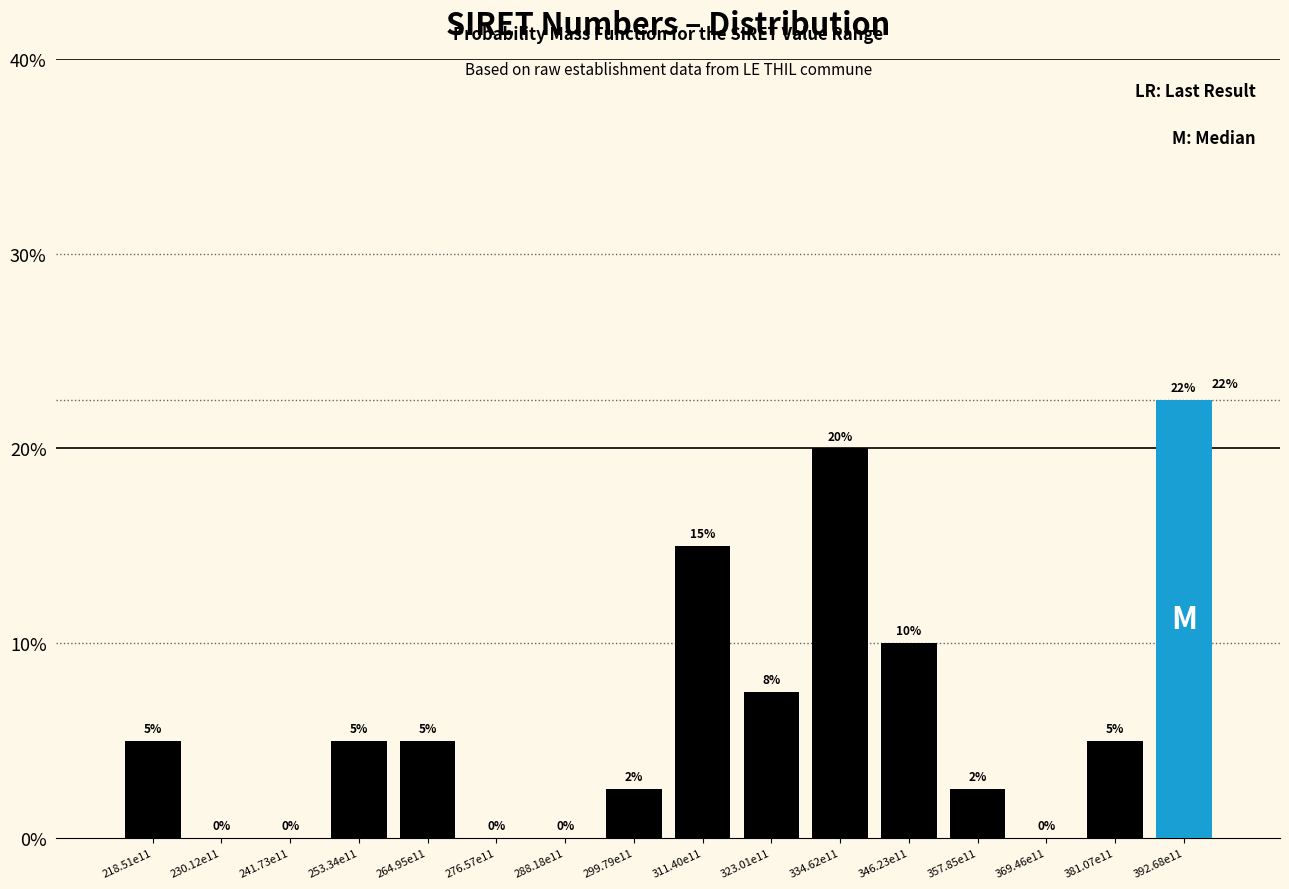

At which category does the chart reach its peak across all series?

392.68e11